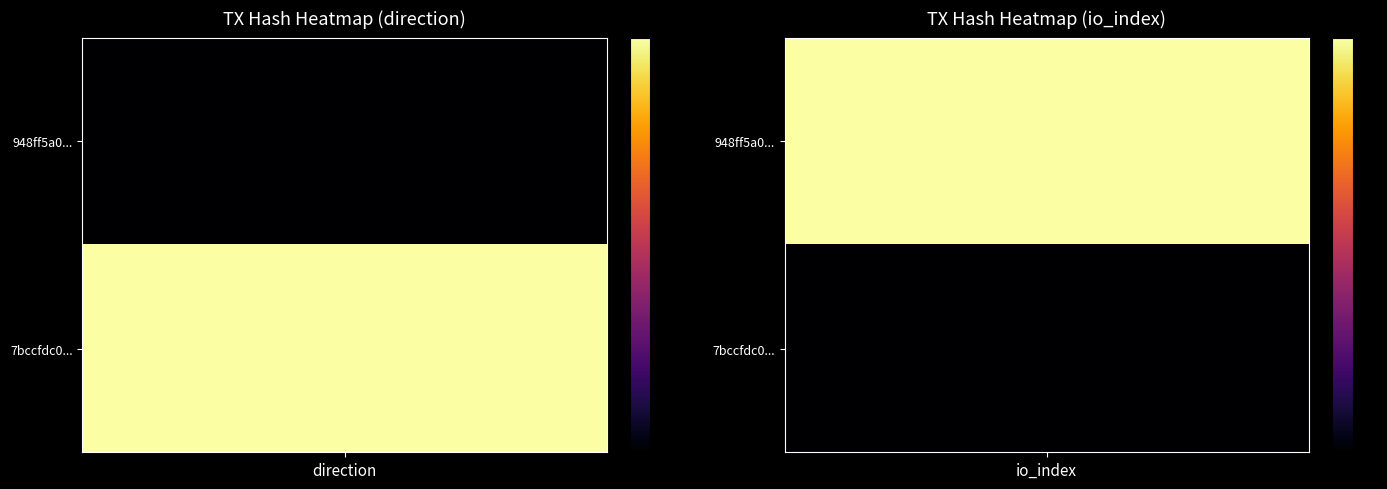

What is the difference between the maximum and minimum values in the 948ff5a03817a61e059030c4f2889c4441ca288 series?

77